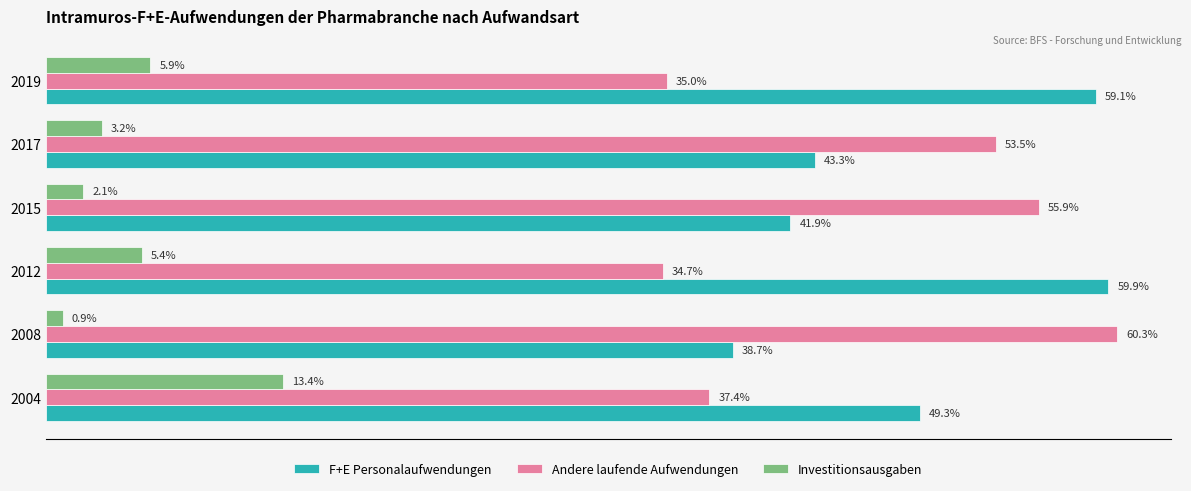

Which series has the largest range (max minus min)?

Andere laufende Aufwendungen